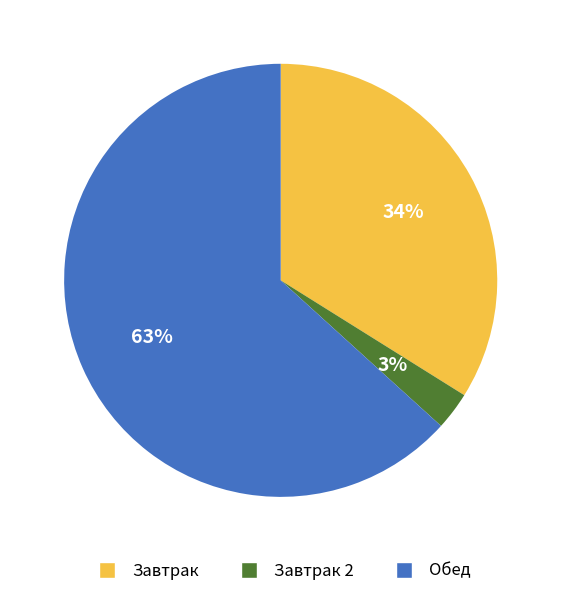

Is there a majority slice in this chart?

Yes